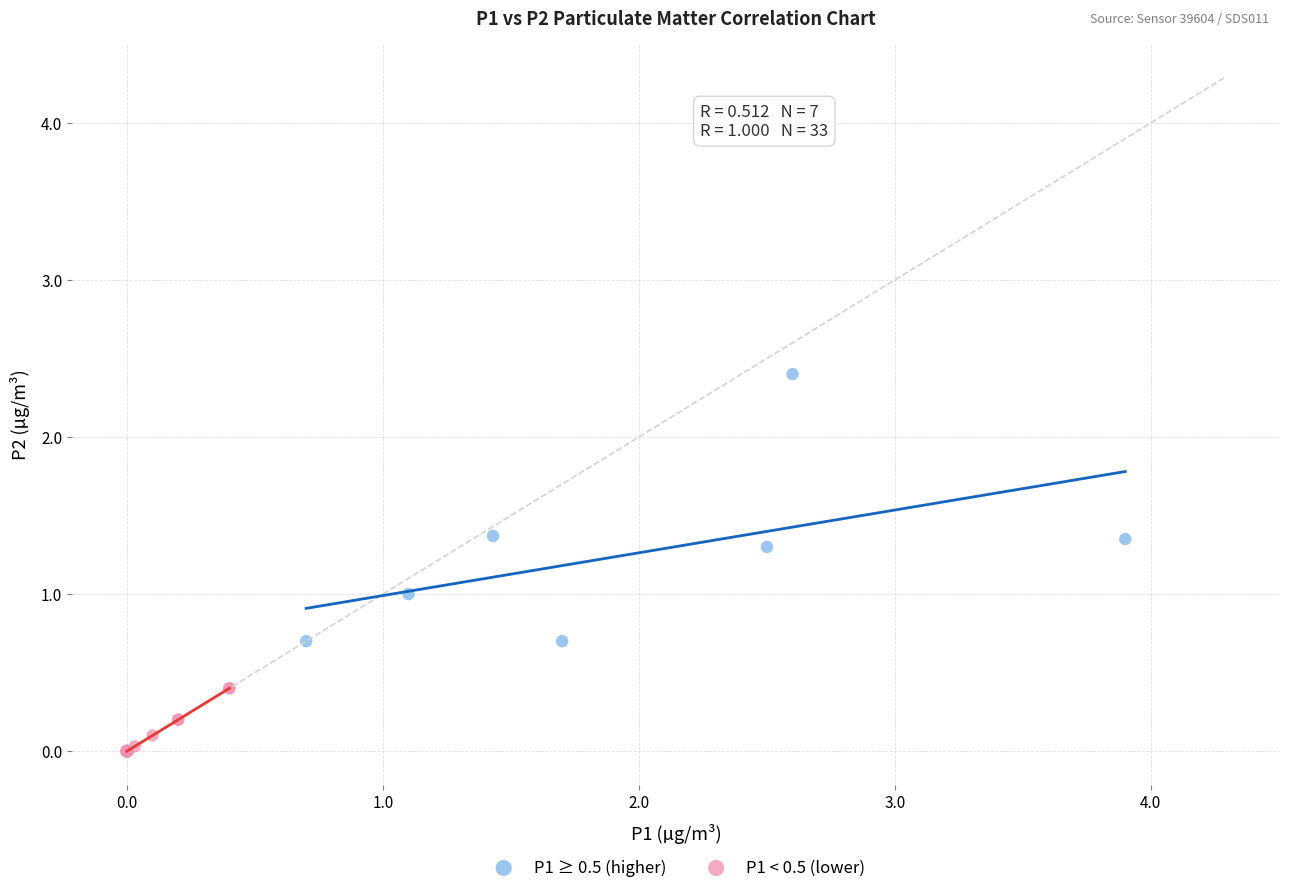

Which series reaches the minimum Y coordinate?

P1 < 0.5 (lower)